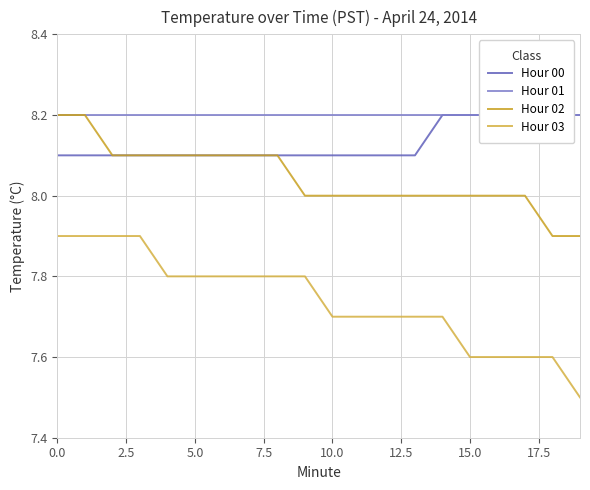

Does the chart display data point markers on the line(s)?

No